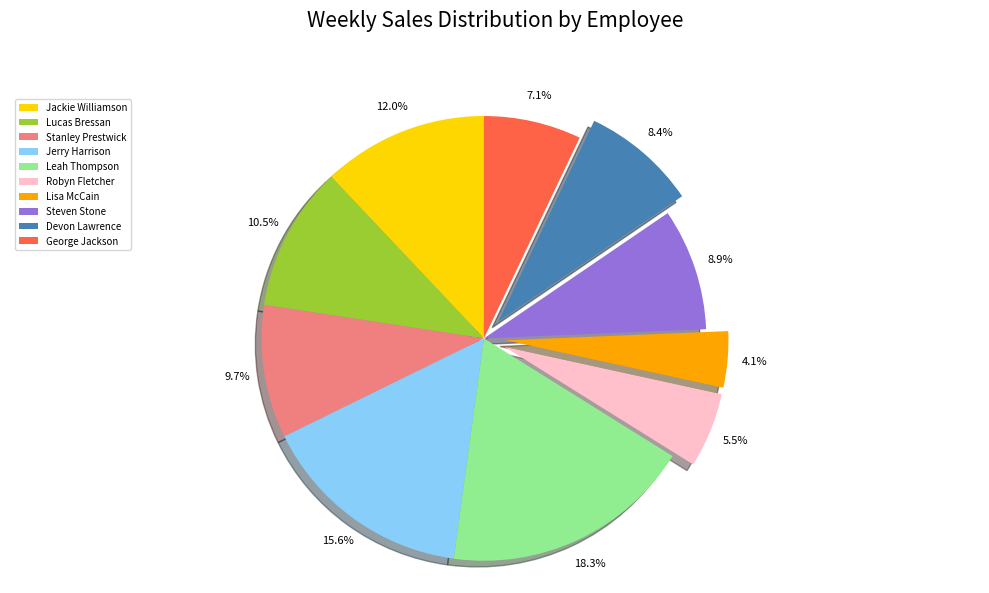

How many slices are in this pie chart?

10